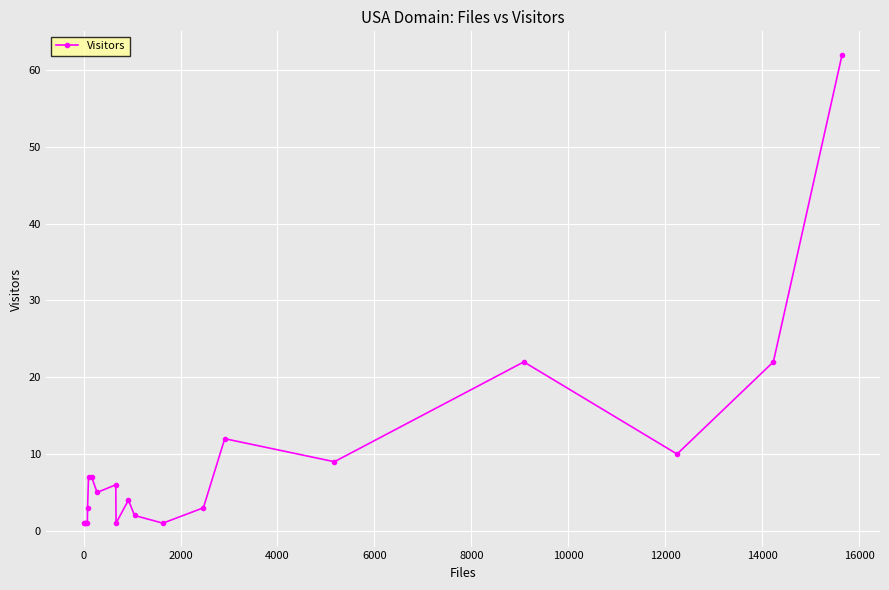

True or false: the data has more than 0 interior local peaks.

True